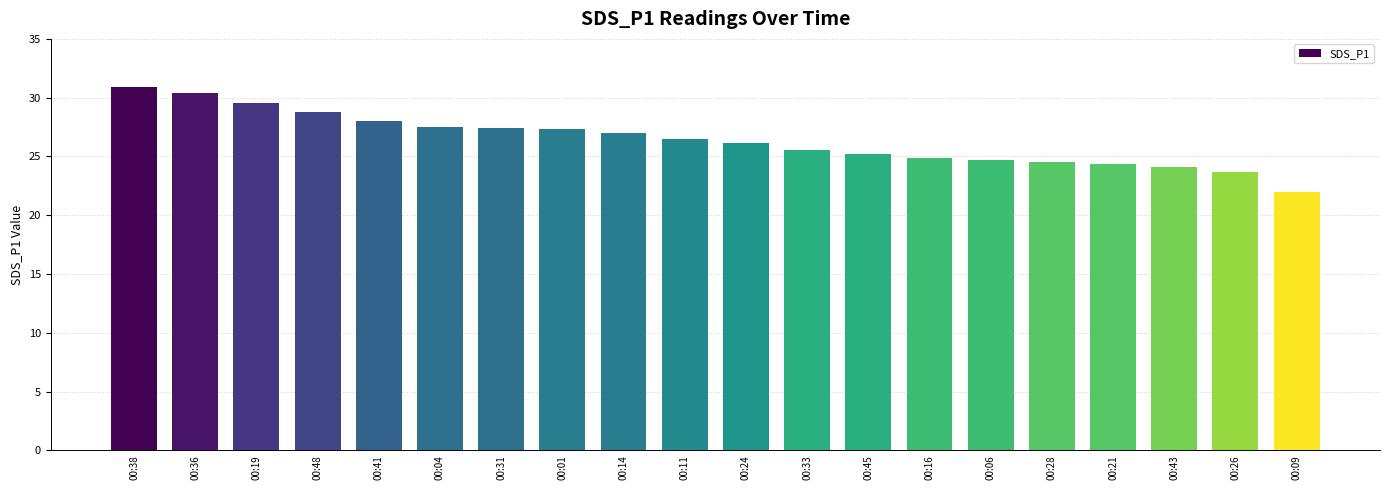

What is the greatest value displayed?

30.9